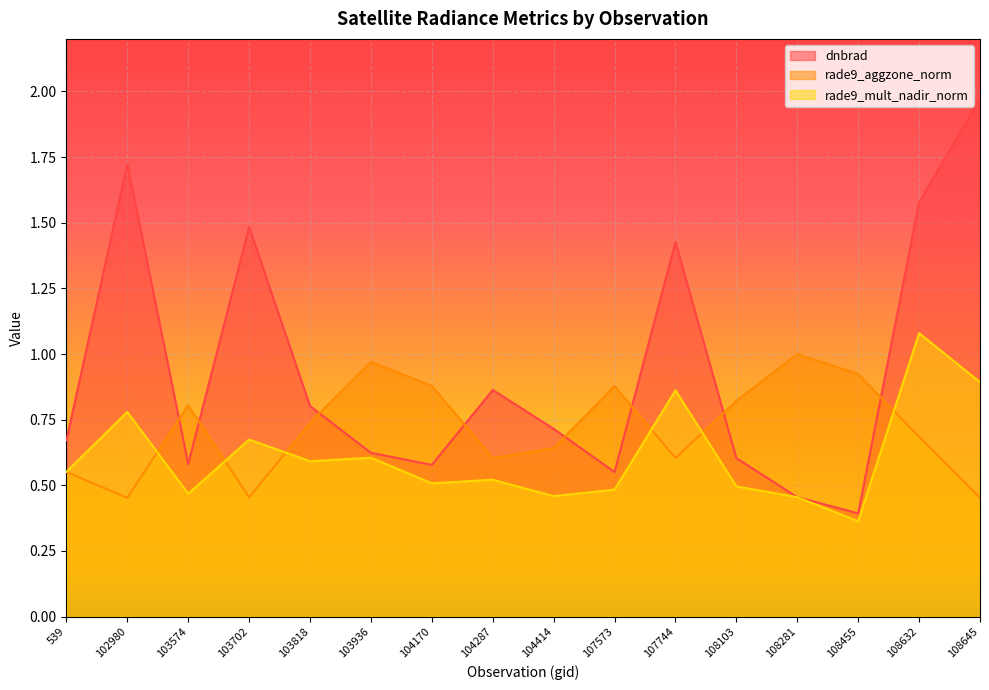

At how many categories does at least one series exceed 0?

16